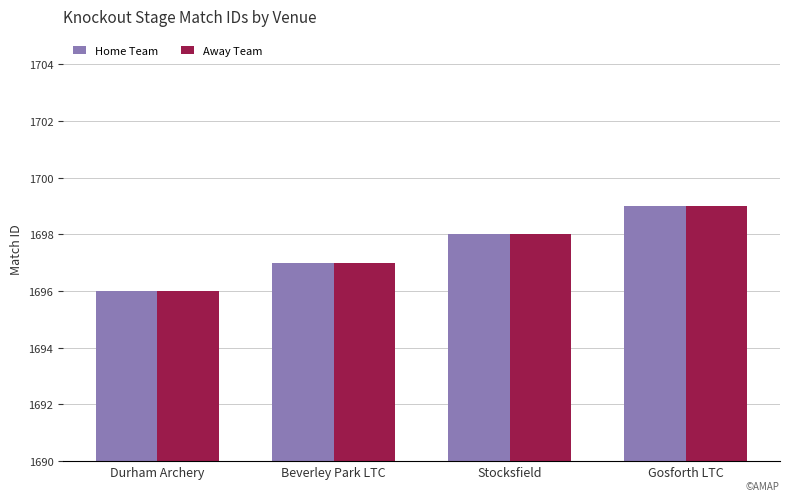

What is the highest value of the Away Team series?

1699